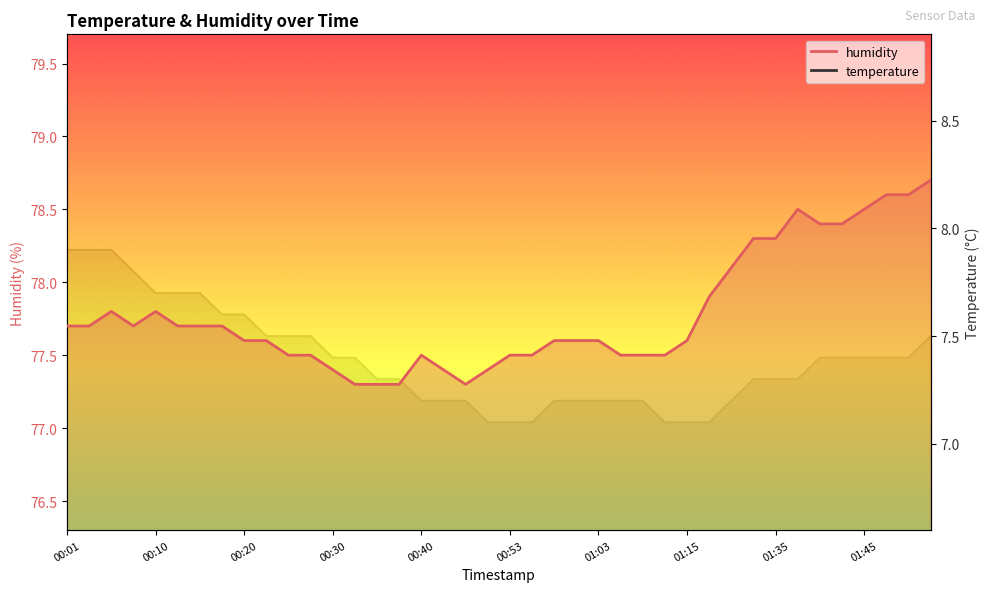

What is the greatest value displayed?

78.7